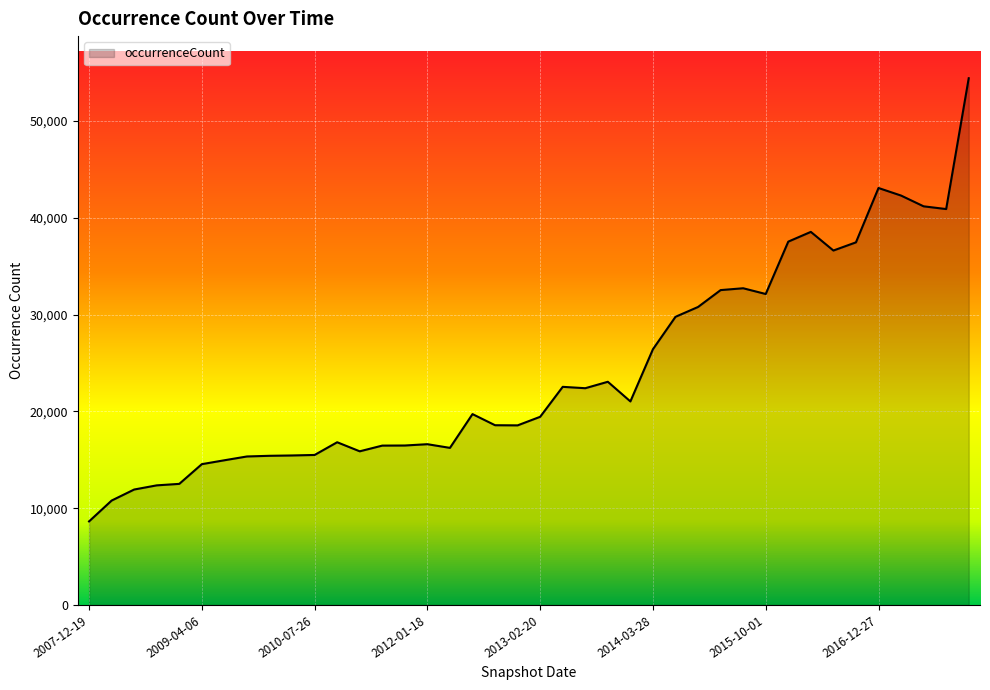

What is the maximum value shown in the chart?

54431